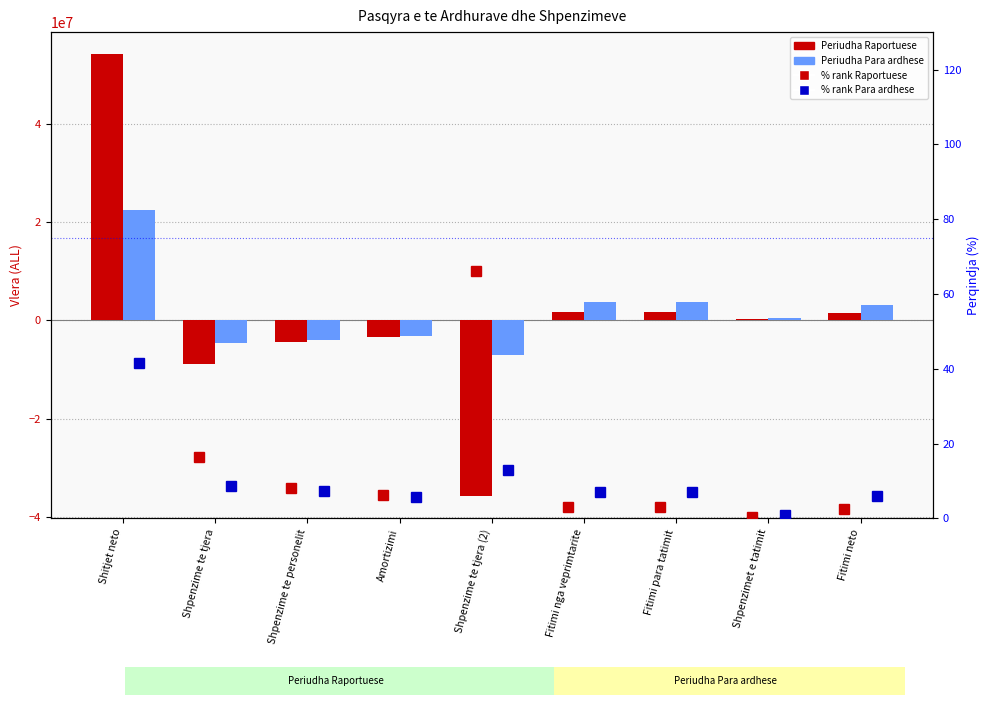

Where does the Periudha Para ardhese series first go above 570903?

Shitjet neto